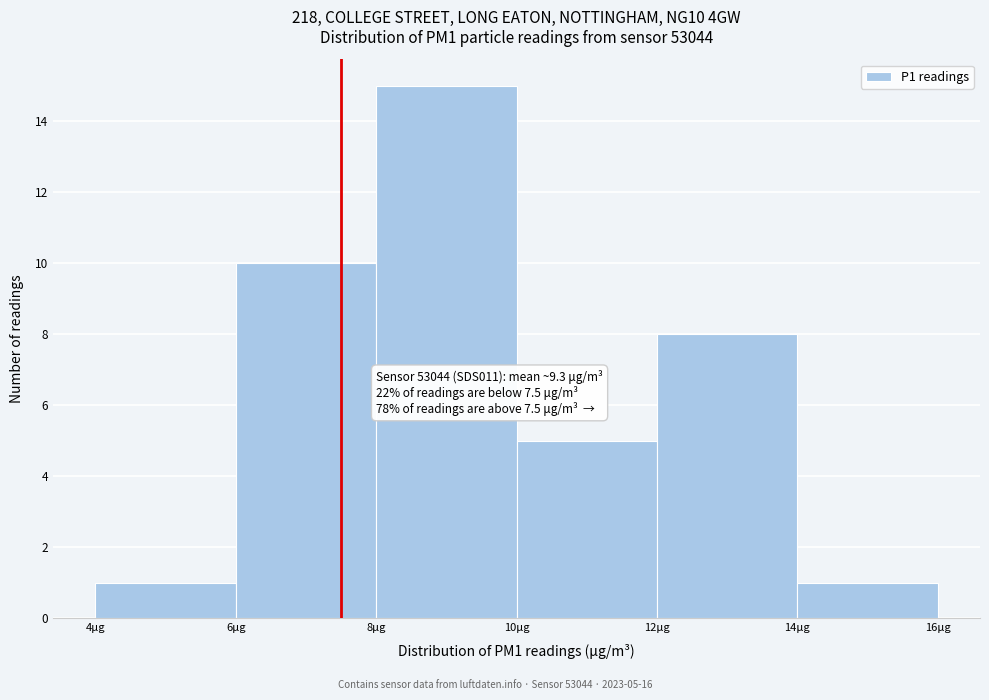

Over which range of the x-axis is the bar tallest?

8 to 10